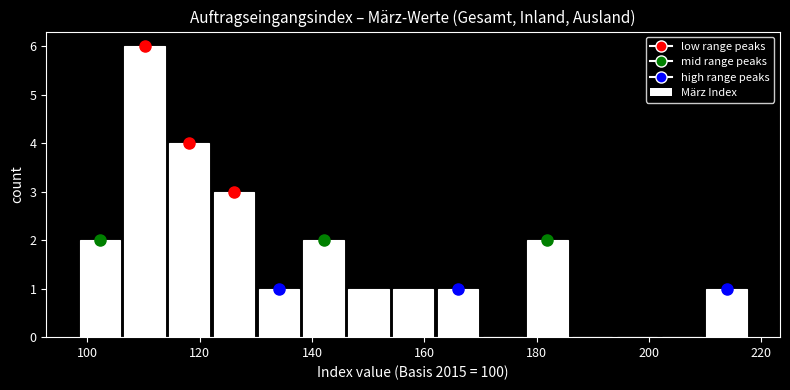

Read against the x-axis, roughly where is the centre of the tallest bar?

110